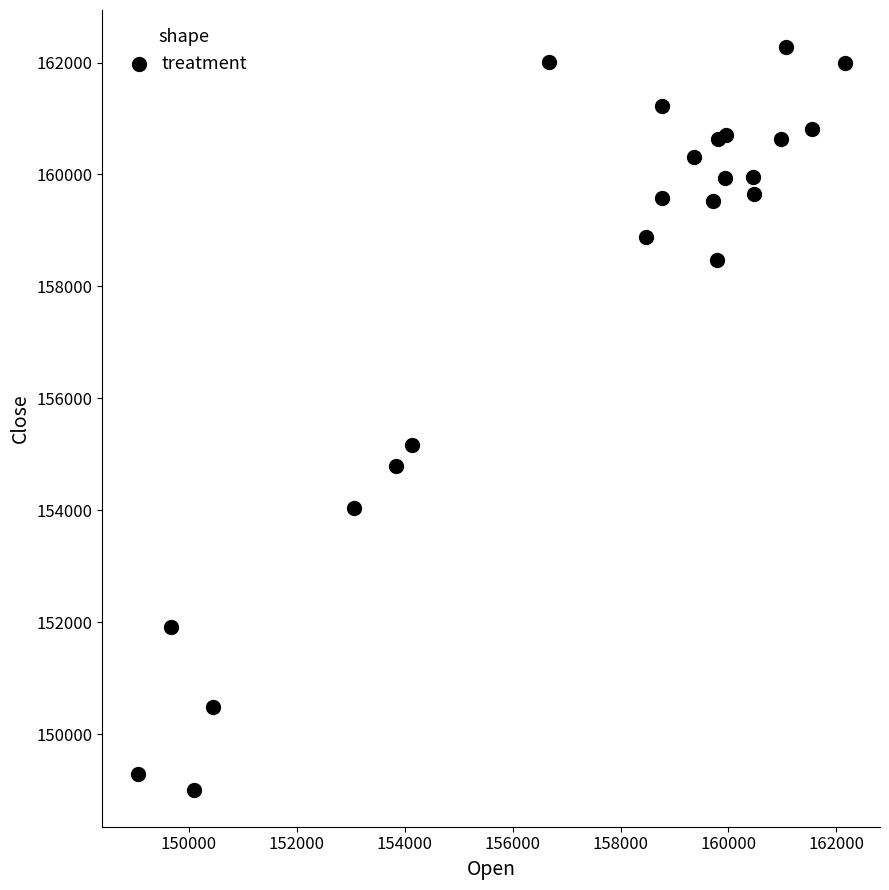

What Y value in the scatter plot is closest to 155642?

155162